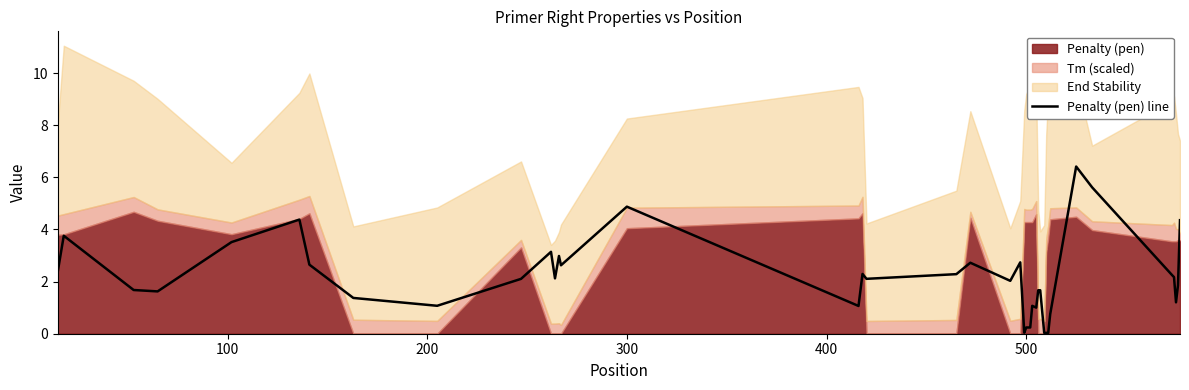

Reading left to right, extract all data points from this chart.

2.4	3.8	1.7	1.6	3.5	4.4	2.7	1.4	1.1	2.1	3.1	2.1	3.0	2.6	4.9	1.1	2.3	2.1	2.3	2.7	2.0	2.7	0.0	0.2	0.2	1.1	1.0	1.7	1.7	0.0	0.0	0.0	0.8	6.4	5.6	2.3	2.2	1.2	1.9	4.4